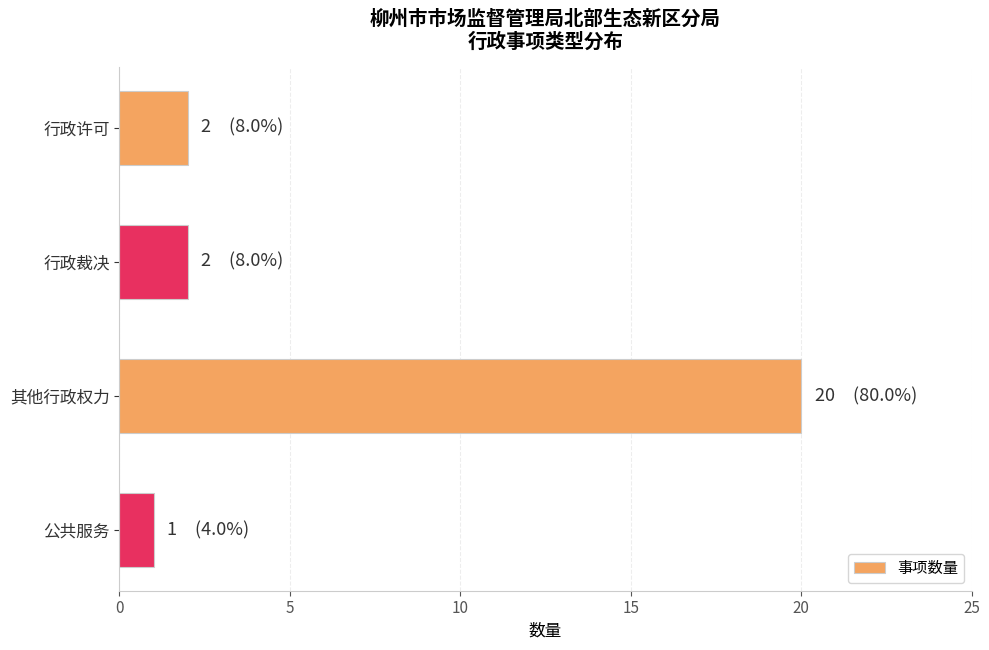

True or false: the data shows 29 at 其他行政权力.

False